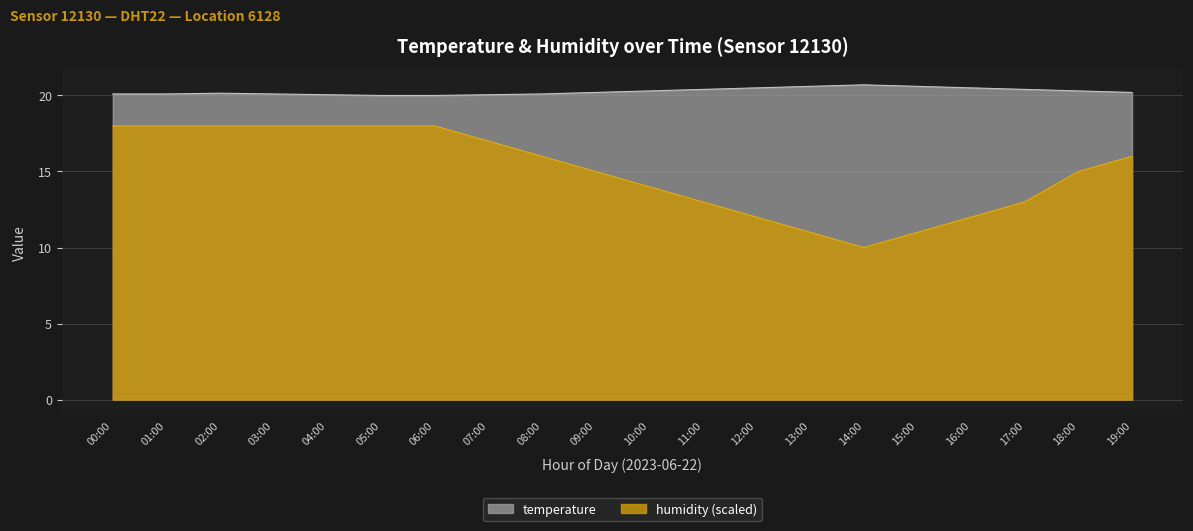

Rank the series by their maximum value, from highest to lowest.

temperature, humidity (scaled)